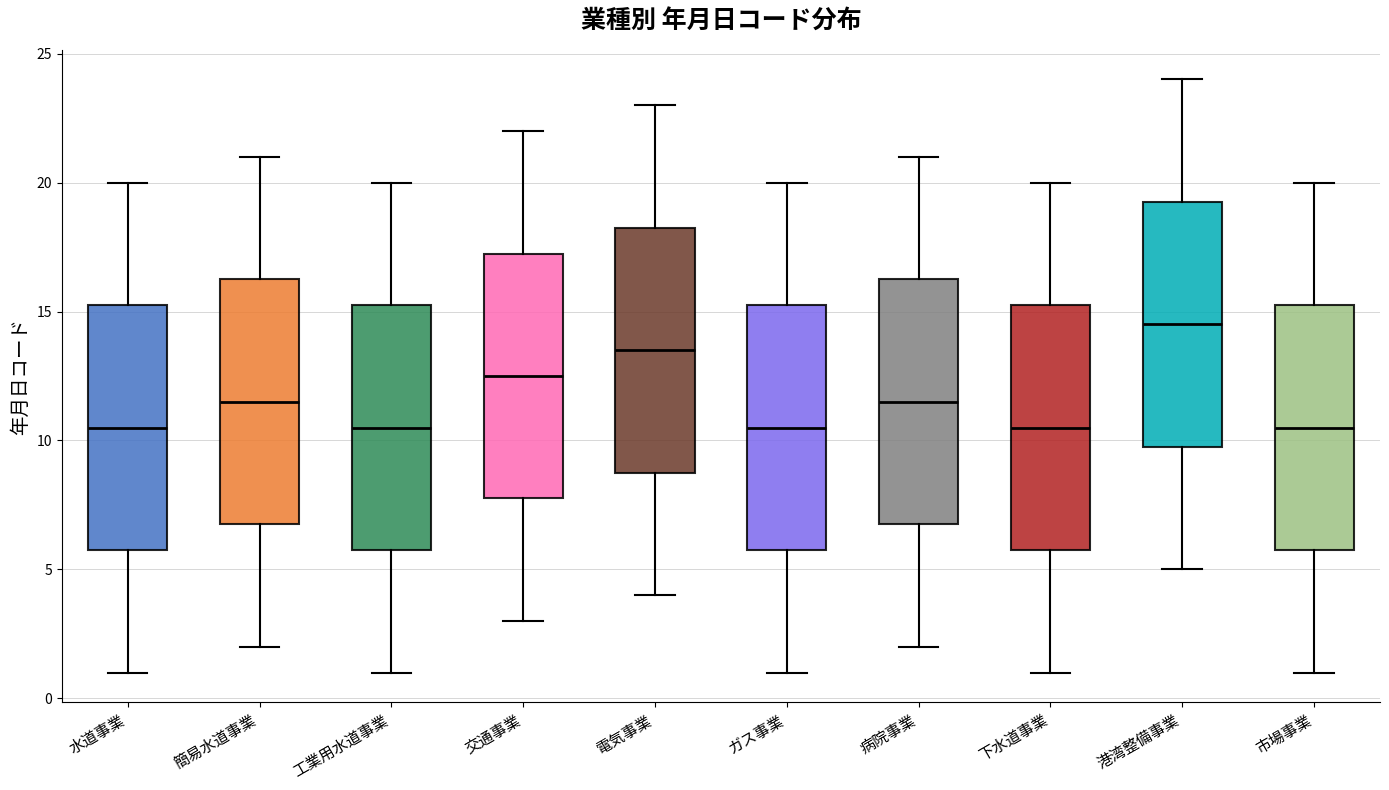

Reading left to right, read every box against the y-axis: the position of its median line, the range the box covers, and the ends of its whiskers. The values are not printed on the chart, so give them approximately, as read against the axis.

水道事業: median 10.5, box 6.0 to 15.5, whiskers 1.0 to 20.0
簡易水道事業: median 11.5, box 7.0 to 16.5, whiskers 2.0 to 21.0
工業用水道事業: median 10.5, box 6.0 to 15.5, whiskers 1.0 to 20.0
交通事業: median 12.5, box 8.0 to 17.5, whiskers 3.0 to 22.0
電気事業: median 13.5, box 9.0 to 18.5, whiskers 4.0 to 23.0
ガス事業: median 10.5, box 6.0 to 15.5, whiskers 1.0 to 20.0
病院事業: median 11.5, box 7.0 to 16.5, whiskers 2.0 to 21.0
下水道事業: median 10.5, box 6.0 to 15.5, whiskers 1.0 to 20.0
港湾整備事業: median 14.5, box 10.0 to 19.5, whiskers 5.0 to 24.0
市場事業: median 10.5, box 6.0 to 15.5, whiskers 1.0 to 20.0